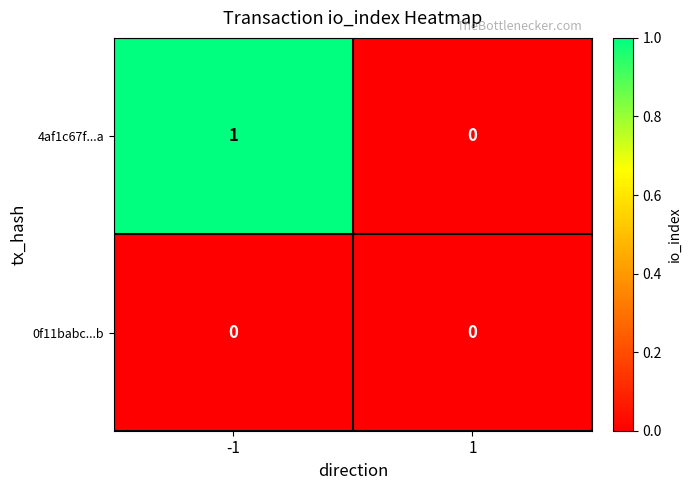

Reading left to right, extract all data points from this chart.

4af1c67f...a: -1=1	1=0
0f11babc...b: -1=0	1=0